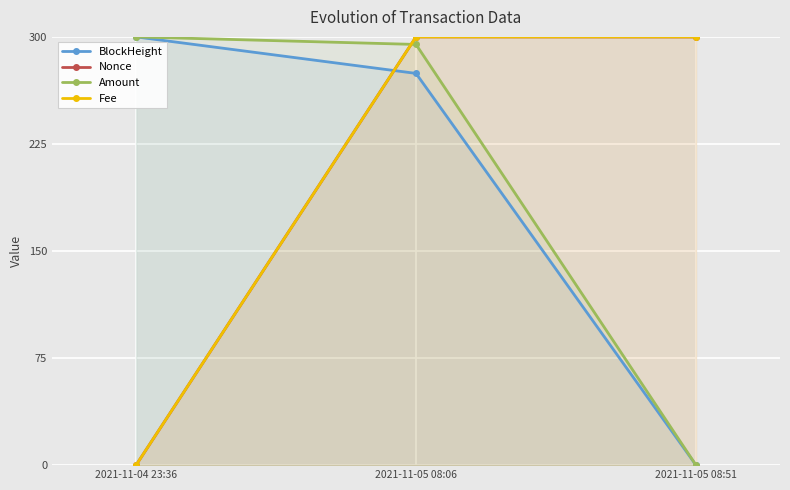

What are all the series names shown in the legend?

BlockHeight, Nonce, Amount, Fee